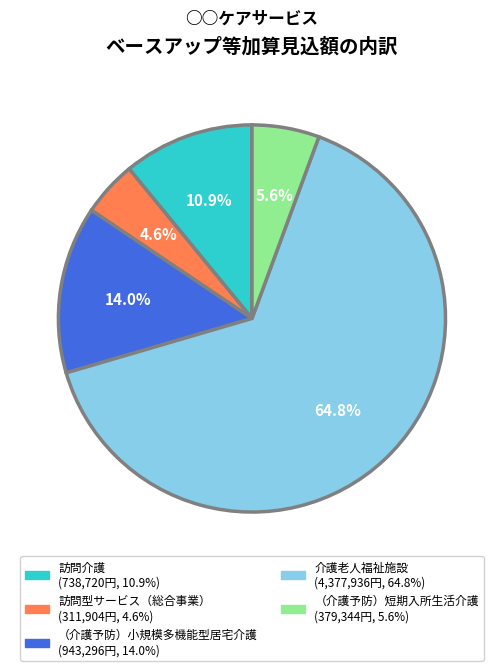

Between 介護老人福祉施設 and 訪問介護, which is larger?

介護老人福祉施設